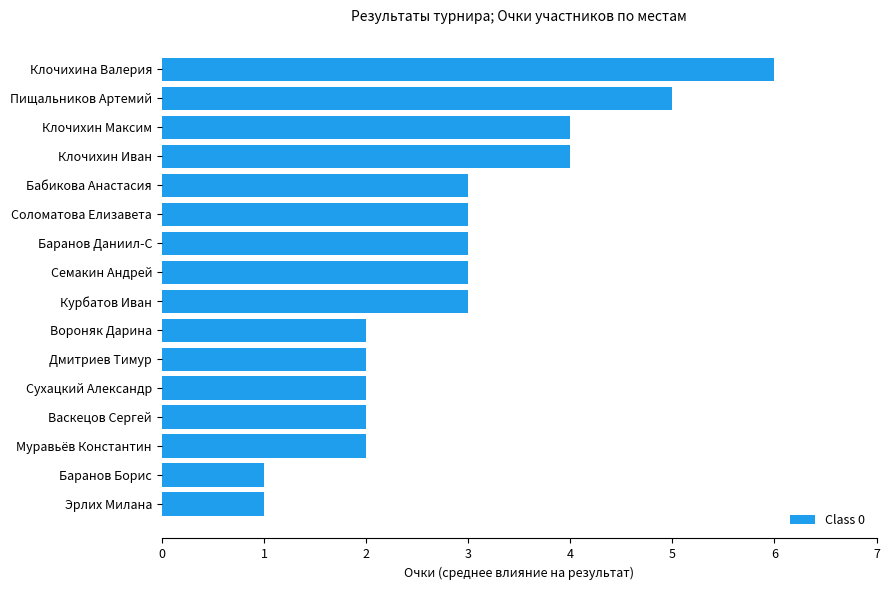

Reading bottom to top, what are all the values shown in this chart?

Эрлих Милана=1	Баранов Борис=1	Муравьёв Константин=2	Васкецов Сергей=2	Сухацкий Александр=2	Дмитриев Тимур=2	Вороняк Дарина=2	Курбатов Иван=3	Семакин Андрей=3	Баранов Даниил-С=3	Соломатова Елизавета=3	Бабикова Анастасия=3	Клочихин Иван=4	Клочихин Максим=4	Пищальников Артемий=5	Клочихина Валерия=6